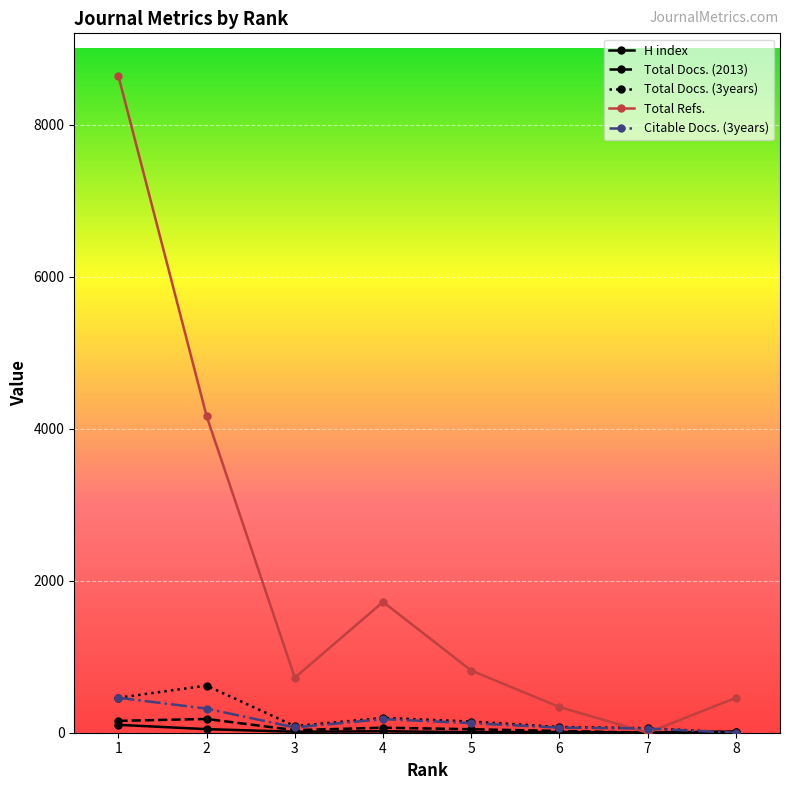

At which category does Total Refs. reach its first local peak?

4